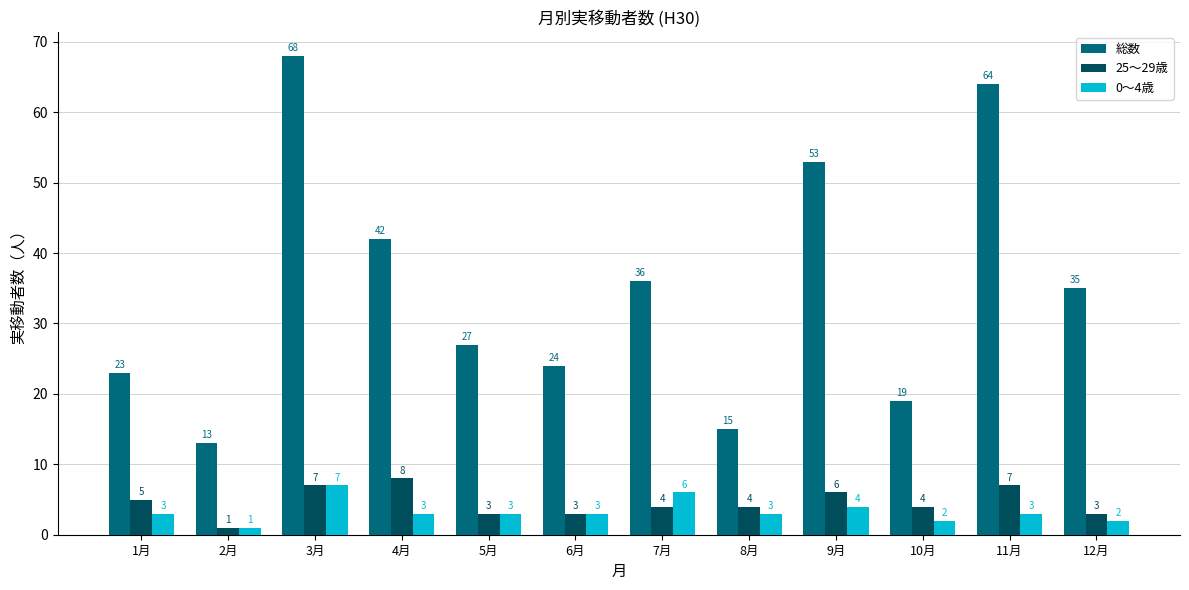

Rank the series by their maximum value, from lowest to highest.

0～4歳, 25～29歳, 総数